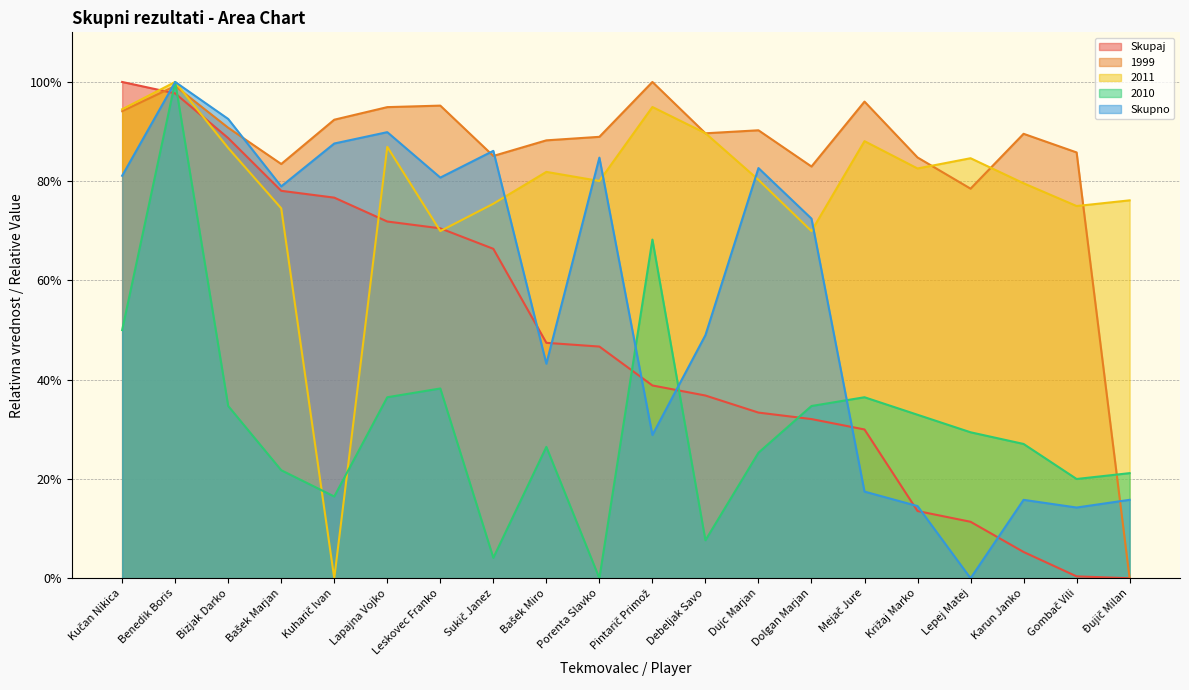

Which has a higher value, Pintarič Primož or Dolgan Marjan?

Pintarič Primož